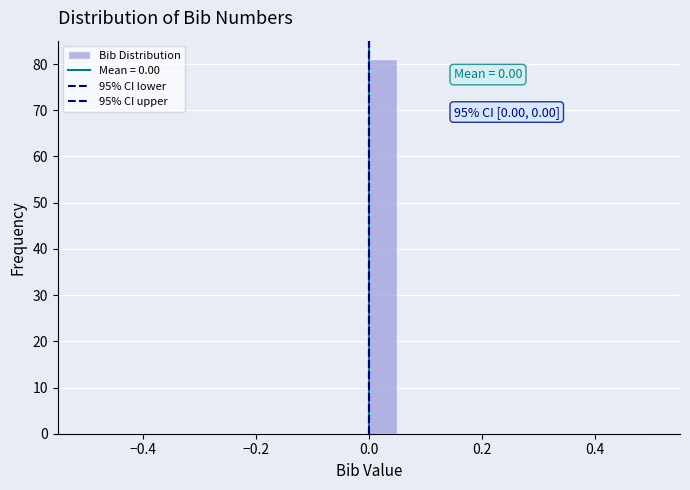

Around what value on the x-axis is the tallest bar? Give the approximate position of its centre, as read against the axis.

0.02